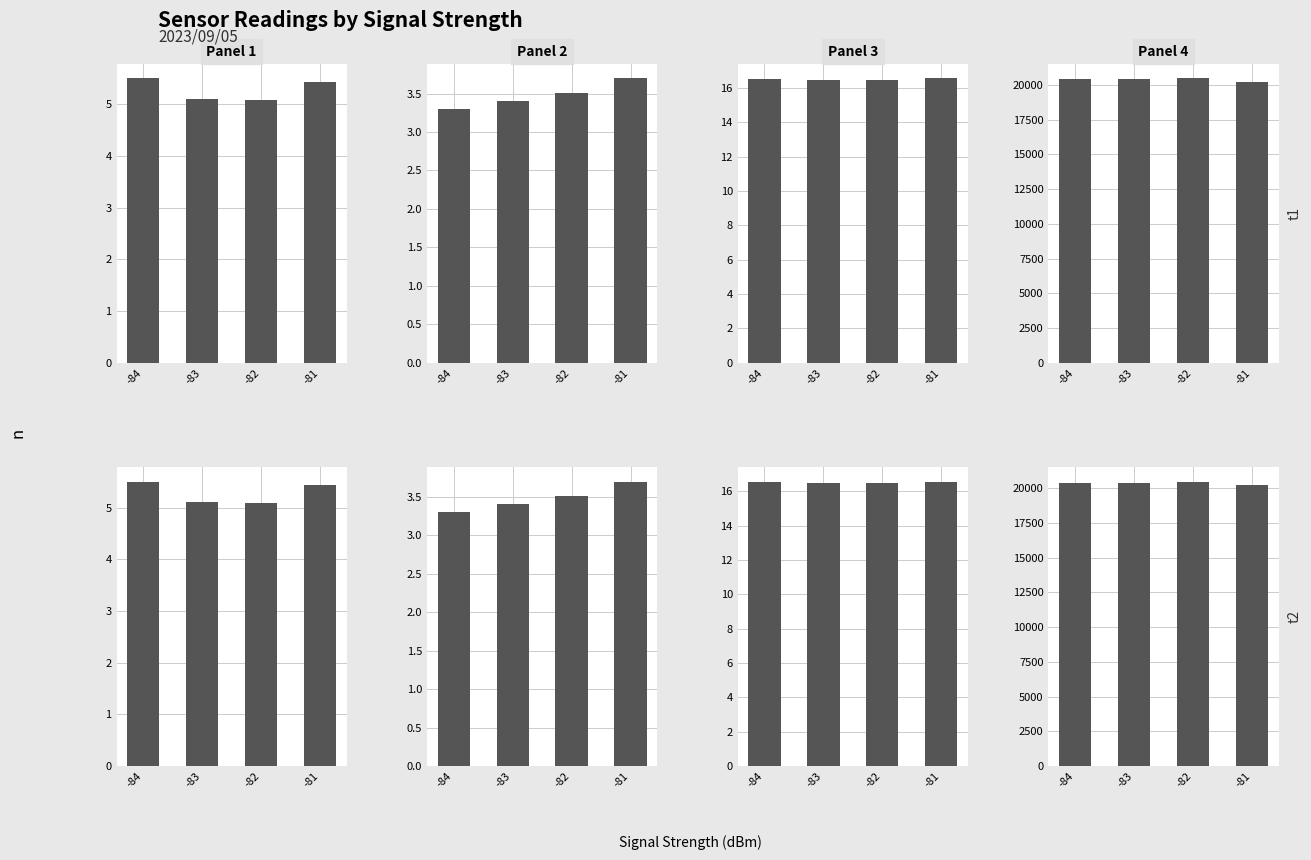

At how many categories does at least one series exceed 9886?

4